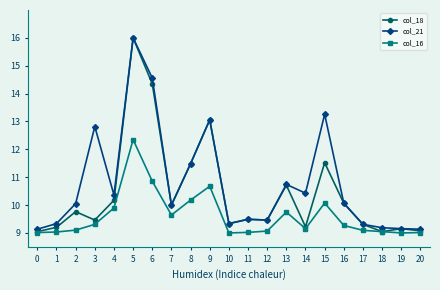

The col_18 series shows 20.6 at 9. True or false?

False